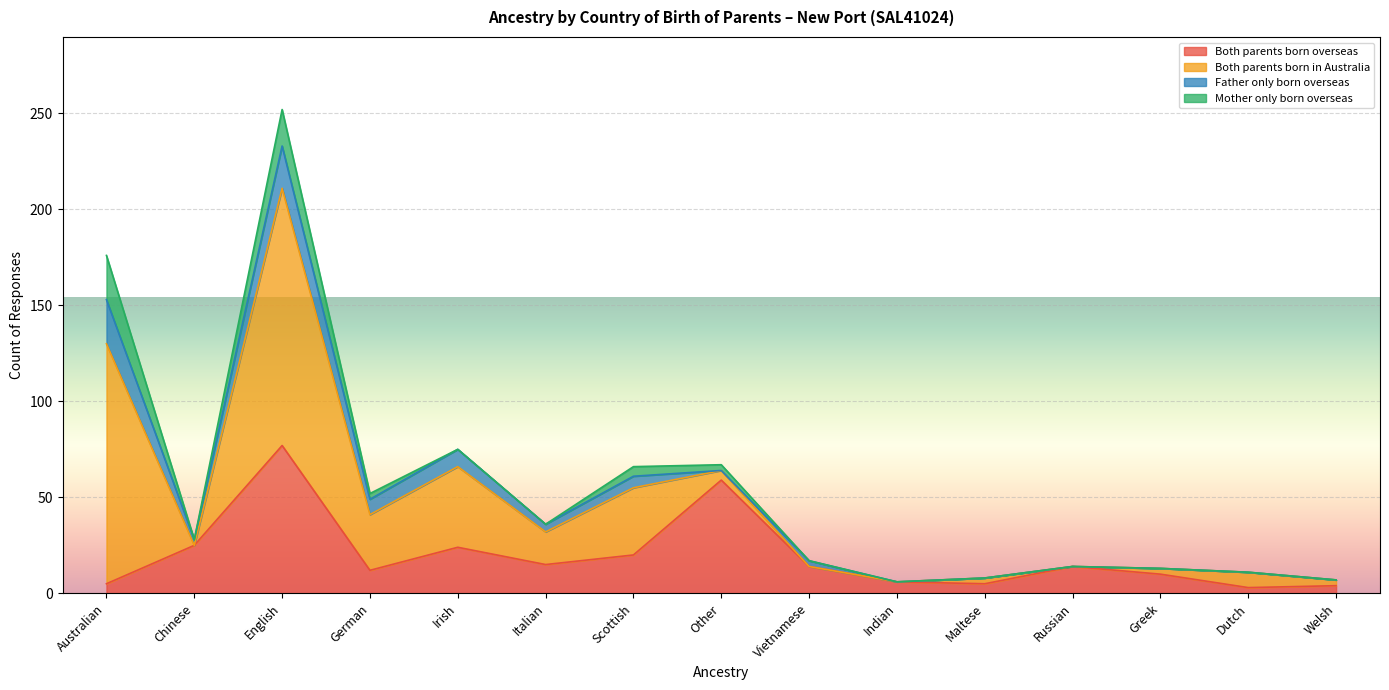

At Australian, list the series in order from smallest to largest.

Both parents born overseas, Father only born overseas, Mother only born overseas, Both parents born in Australia